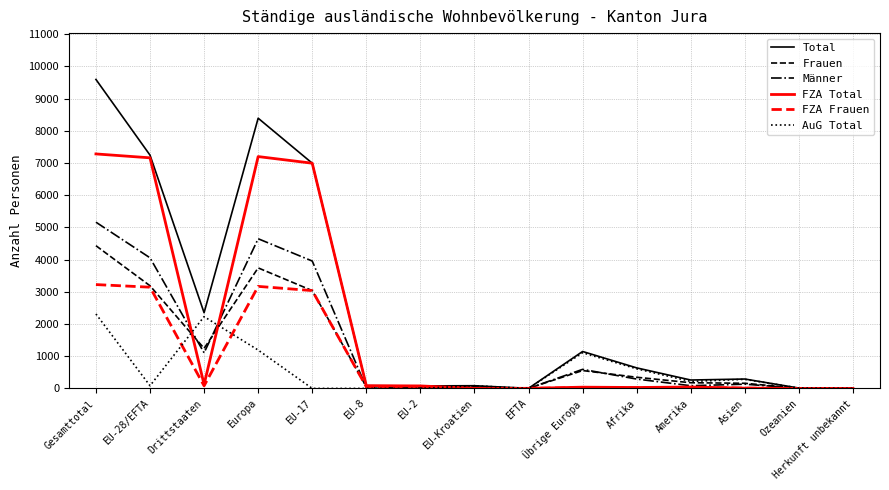

Rank the series by their maximum value, from lowest to highest.

AuG Total, FZA Frauen, Frauen, Männer, FZA Total, Total